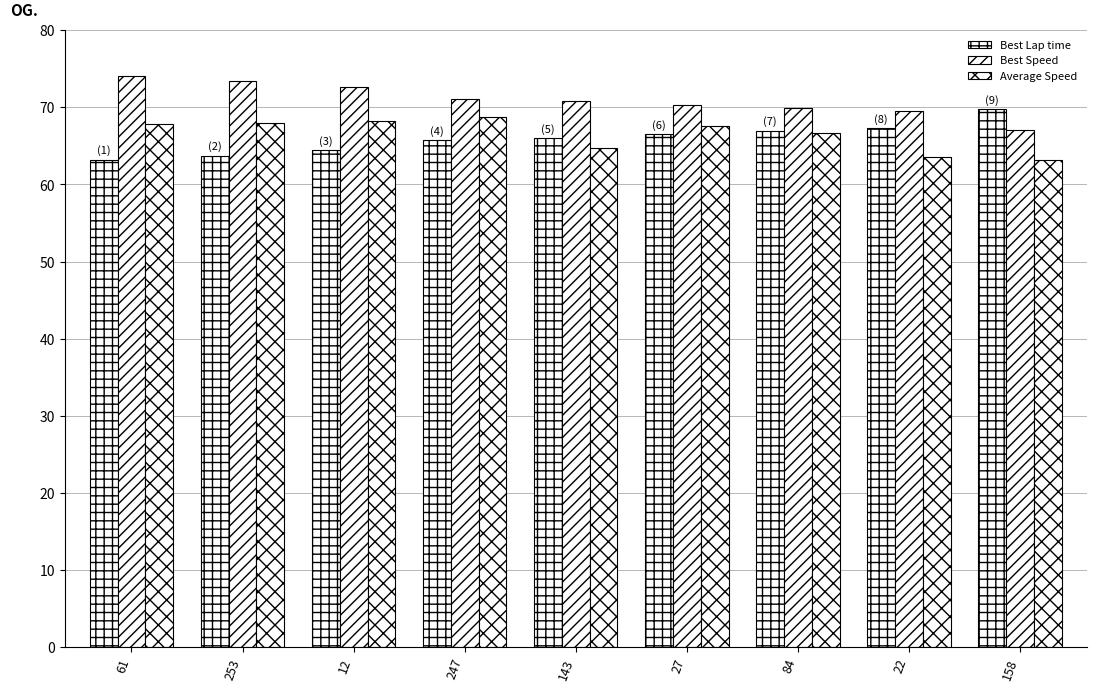

Reading left to right, extract all data points from this chart.

Best Lap time: 63.2	63.7	64.5	65.8	66.0	66.5	67.0	67.4	69.7
Best Speed: 74.0	73.4	72.6	71.1	70.9	70.4	69.9	69.5	67.1
Average Speed: 67.9	67.9	68.3	68.7	64.7	67.6	66.7	63.6	63.2